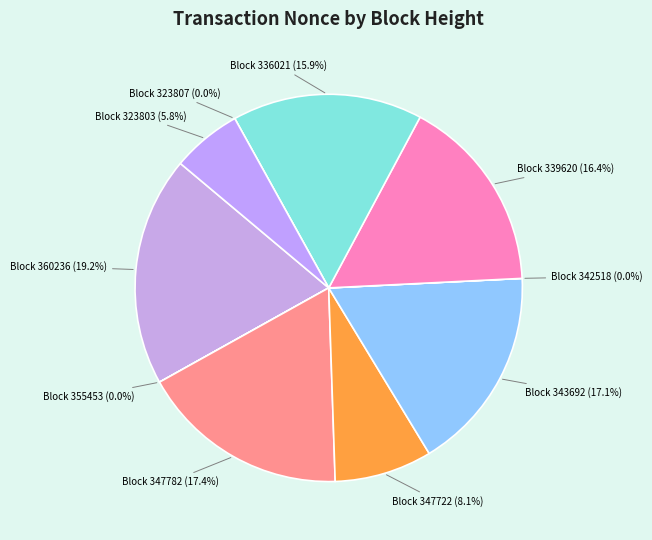

Which category has the smallest portion of the pie?

323807